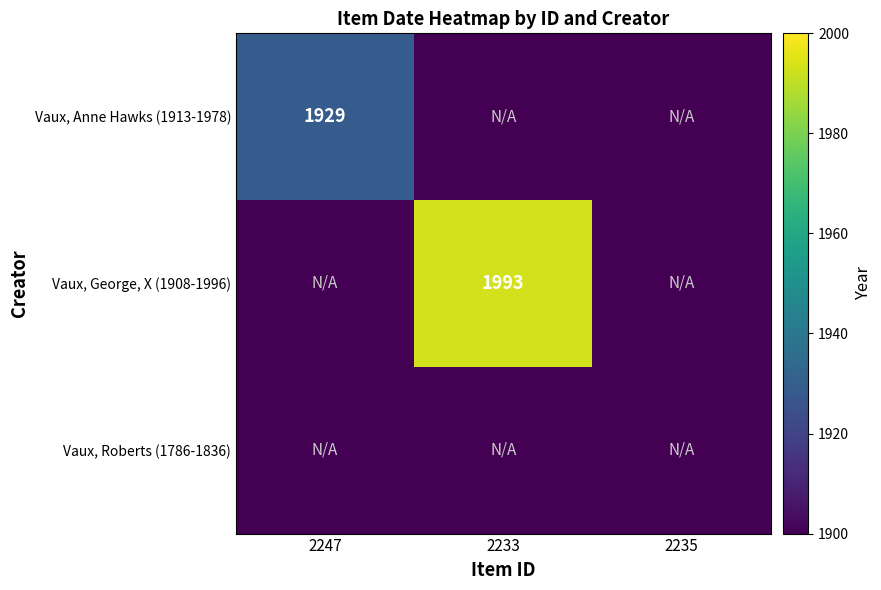

Is it true that Vaux, Anne Hawks (1913-1978) equals 1929 at 2247?

True